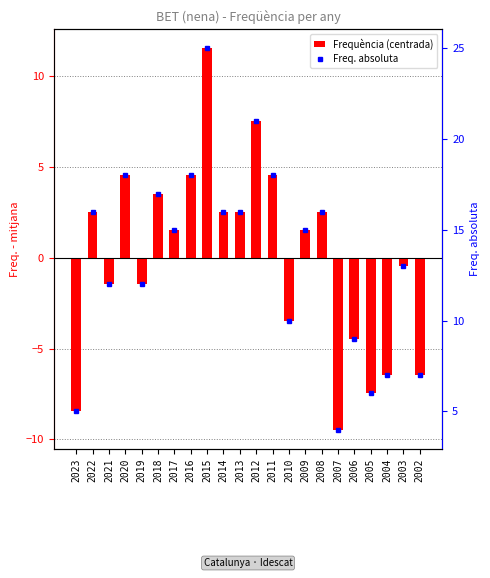

Which has a higher value, 2004 or 2014?

2014